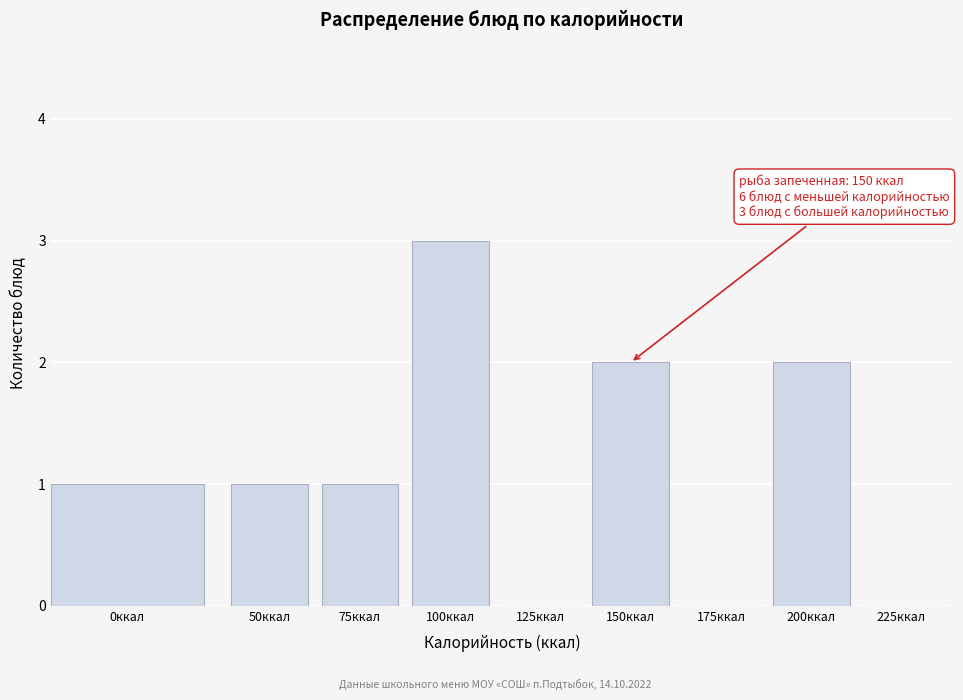

Reading left to right, transcribe all the data shown in this chart.

0ккал=1	50ккал=1	75ккал=1	100ккал=3	125ккал=0	150ккал=2	175ккал=0	200ккал=2	225ккал=0